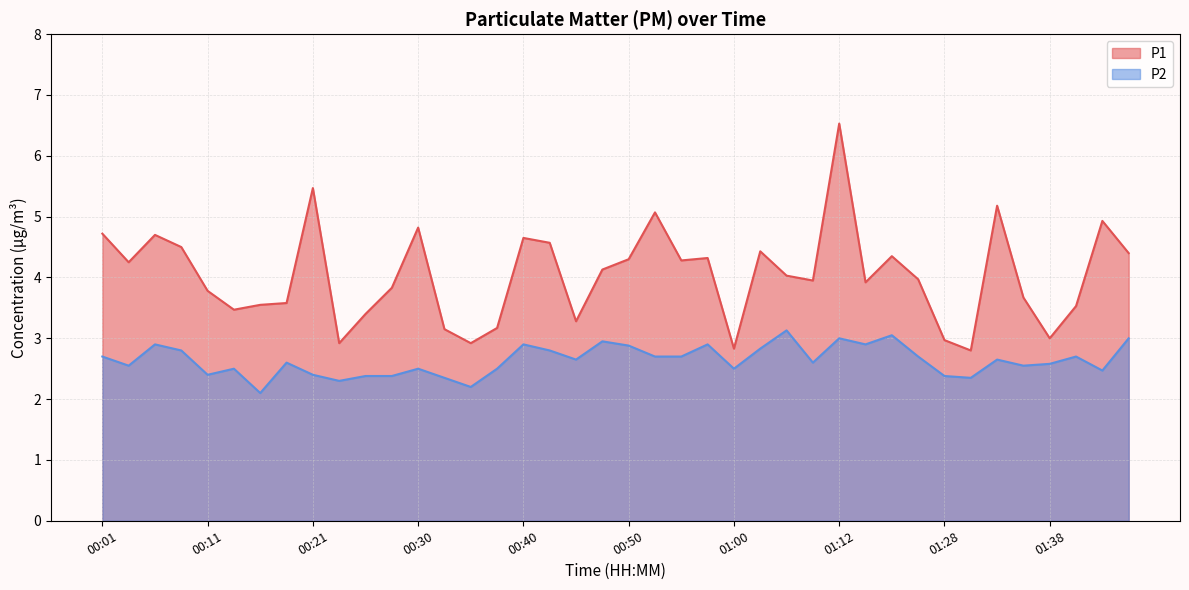

List the labels in order of P1 value, largest first.

01:12, 00:21, 01:33, 00:52, 01:43, 00:30, 00:01, 00:06, 00:40, 00:43, 00:09, 01:02, 01:46, 01:17, 00:57, 00:50, 00:55, 00:04, 00:47, 01:04, 01:20, 01:10, 01:15, 00:28, 00:11, 01:36, 00:18, 00:16, 01:41, 00:13, 00:26, 00:45, 00:38, 00:33, 01:38, 01:28, 00:23, 00:35, 01:00, 01:31